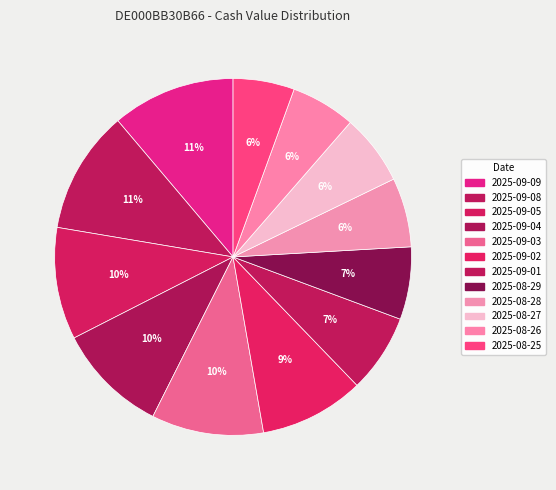

How many segments does this pie chart have?

12